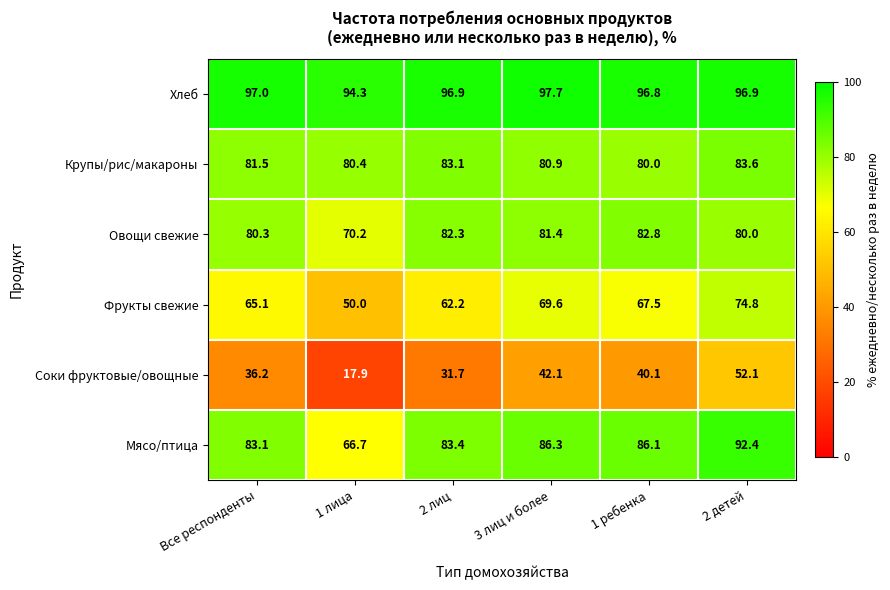

What is the average value of the Фрукты свежие series?

64.9